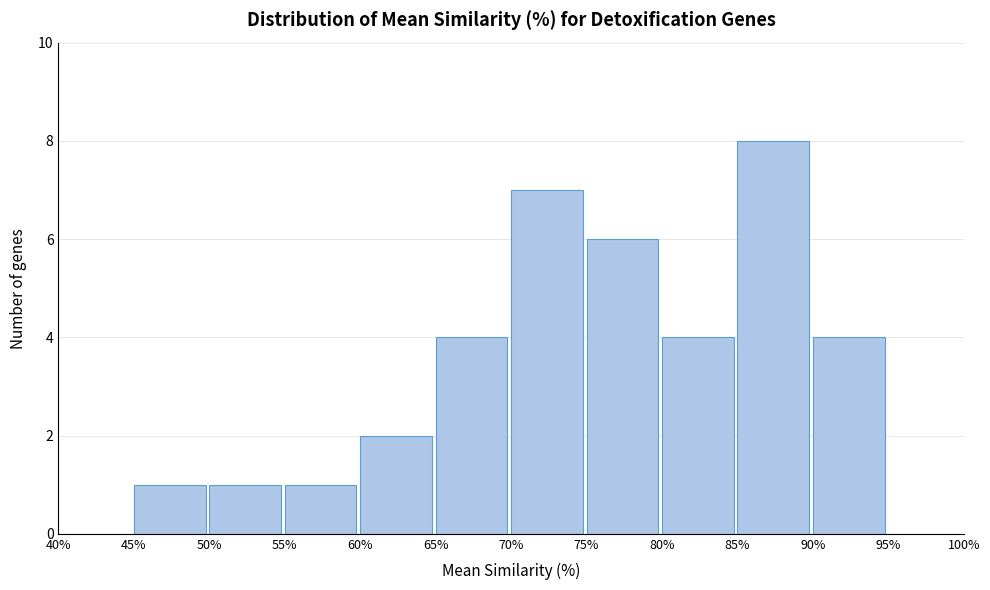

Reading left to right, list every bar in this chart as the range it spans on the x-axis followed by its height. The values are not printed on the chart, so give them approximately, as read against the axis.

40% to 45%: 0
45% to 50%: 1
50% to 55%: 1
55% to 60%: 1
60% to 65%: 2
65% to 70%: 4
70% to 75%: 7
75% to 80%: 6
80% to 85%: 4
85% to 90%: 8
90% to 95%: 4
95% to 100%: 0